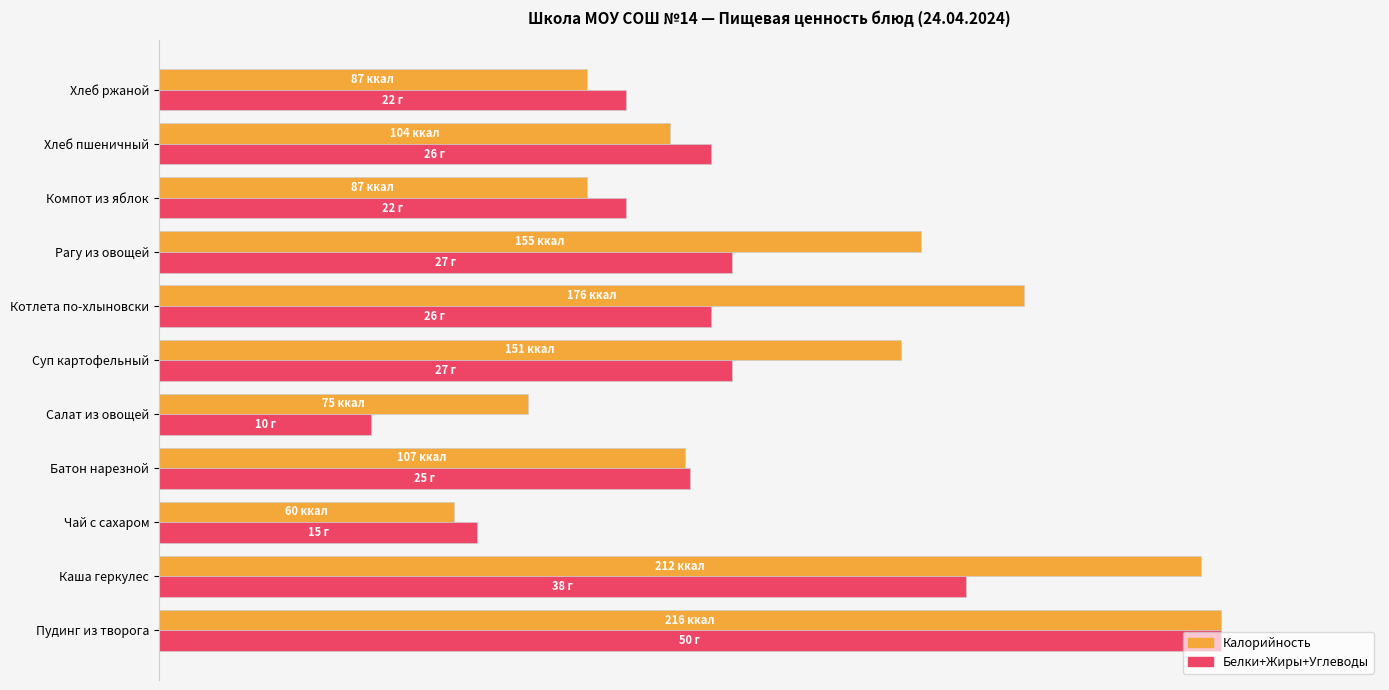

What position from the left is Хлеб ржаной?

11